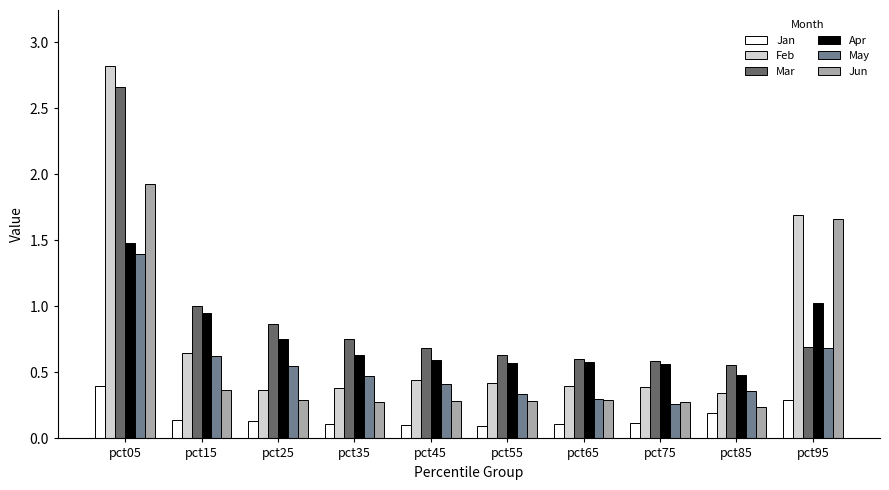

Does the chart contain stacked bars?

No